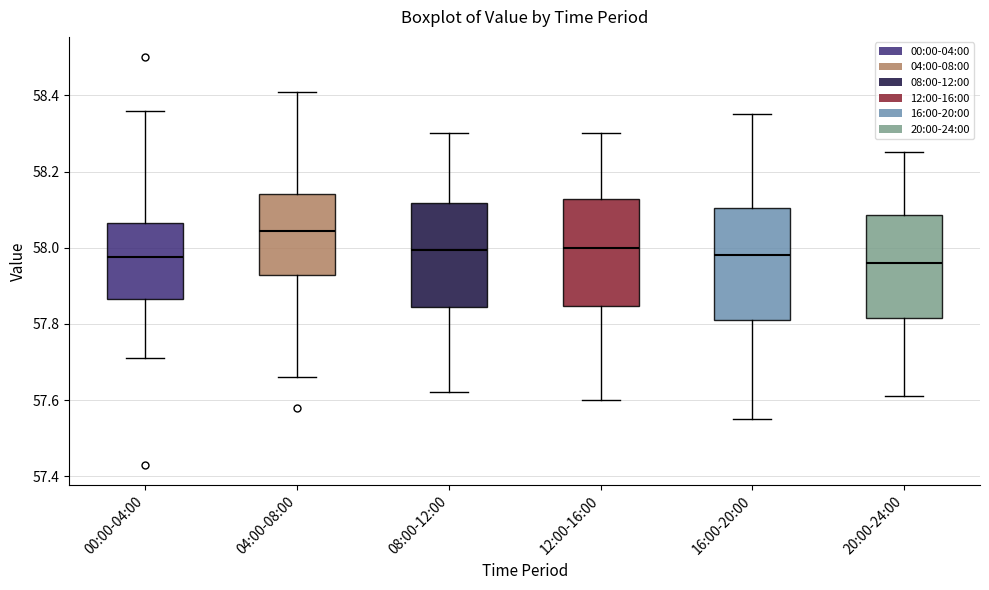

Reading left to right, transcribe this box plot: for each box, give where its median line is, the range the box spans, and where its two whiskers end, as read against the y-axis. The values are not printed on the chart, so give them approximately, as read against the axis.

00:00-04:00: median 57.98, box 57.86 to 58.06, whiskers 57.72 to 58.36
04:00-08:00: median 58.04, box 57.92 to 58.14, whiskers 57.66 to 58.42
08:00-12:00: median 58.00, box 57.84 to 58.12, whiskers 57.62 to 58.30
12:00-16:00: median 58.00, box 57.84 to 58.12, whiskers 57.60 to 58.30
16:00-20:00: median 57.98, box 57.82 to 58.10, whiskers 57.56 to 58.36
20:00-24:00: median 57.96, box 57.82 to 58.08, whiskers 57.62 to 58.26